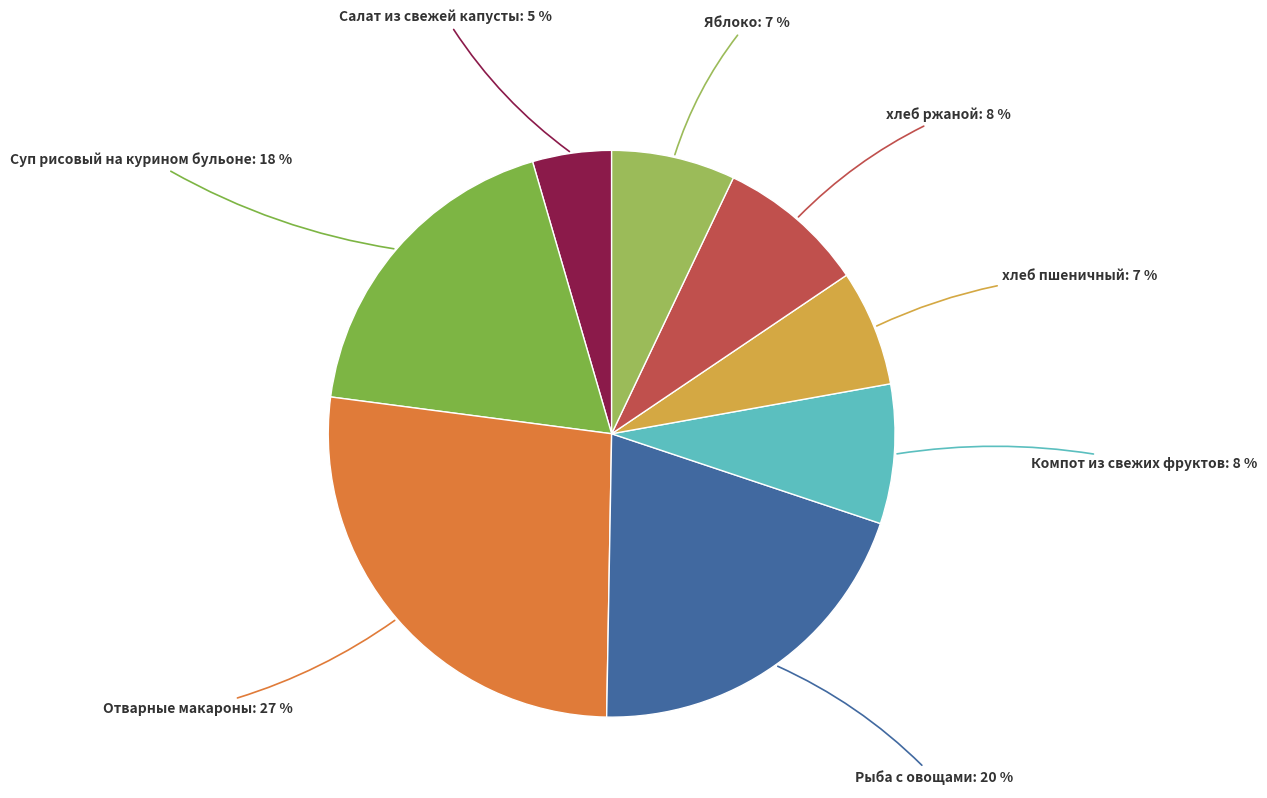

To the nearest percent, what percentage of the pie is Отварные макароны?

27%